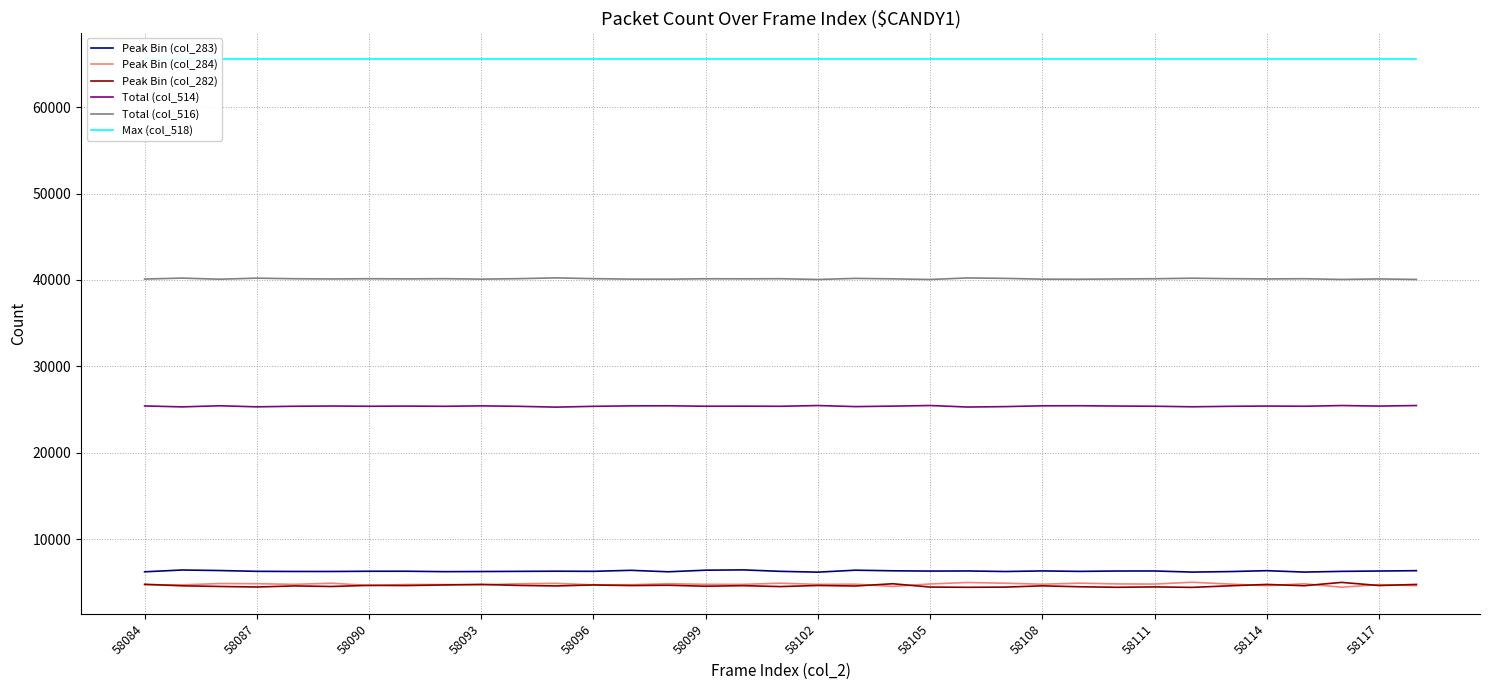

Is this an area chart (filled region under the line)?

No